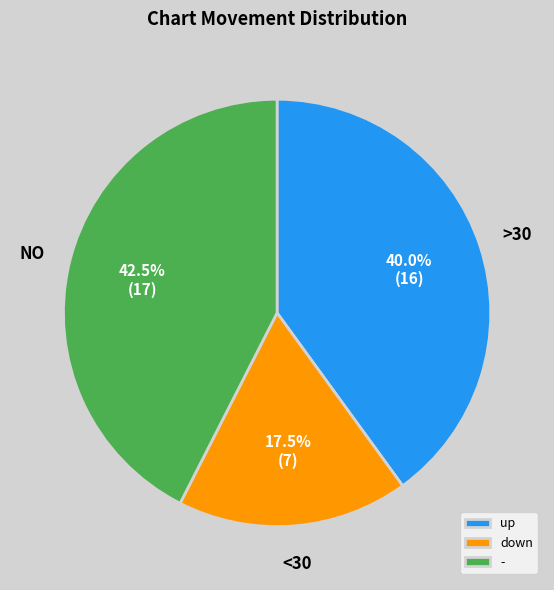

Which slice is the largest?

-